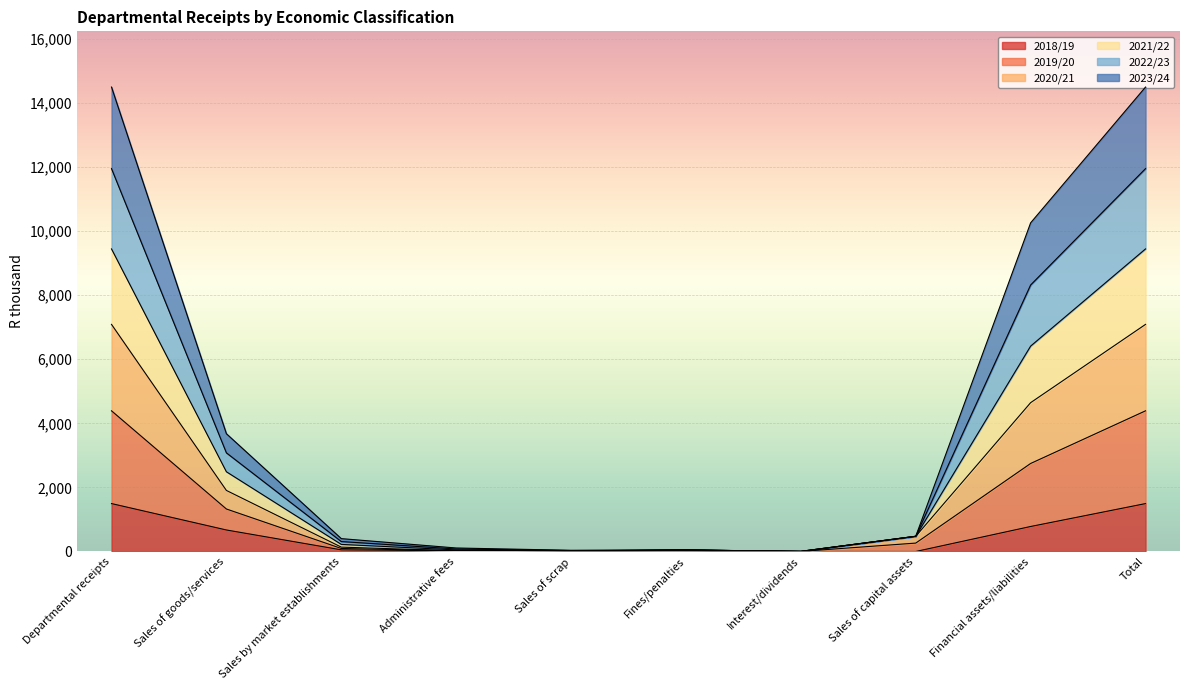

True or false: 2021/22 has more than 0 interior local peaks.

True